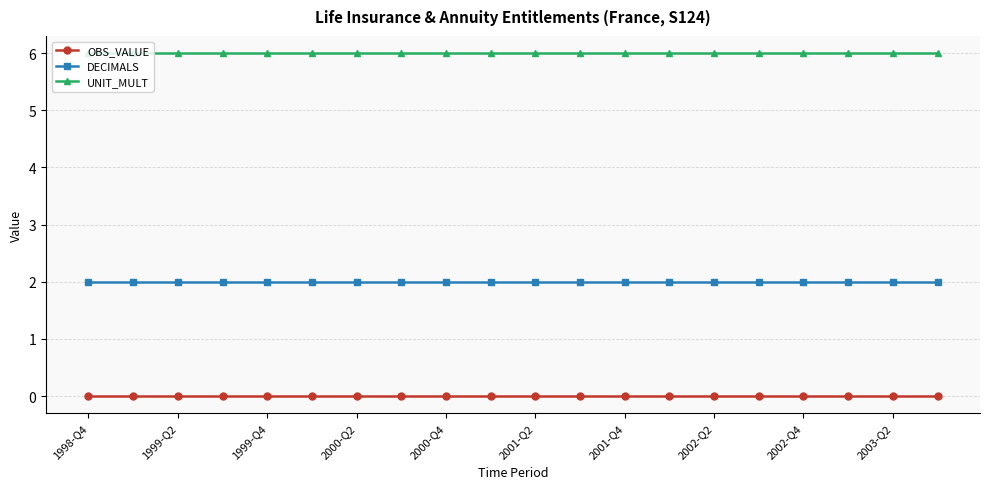

Which series has the largest total across all categories?

UNIT_MULT